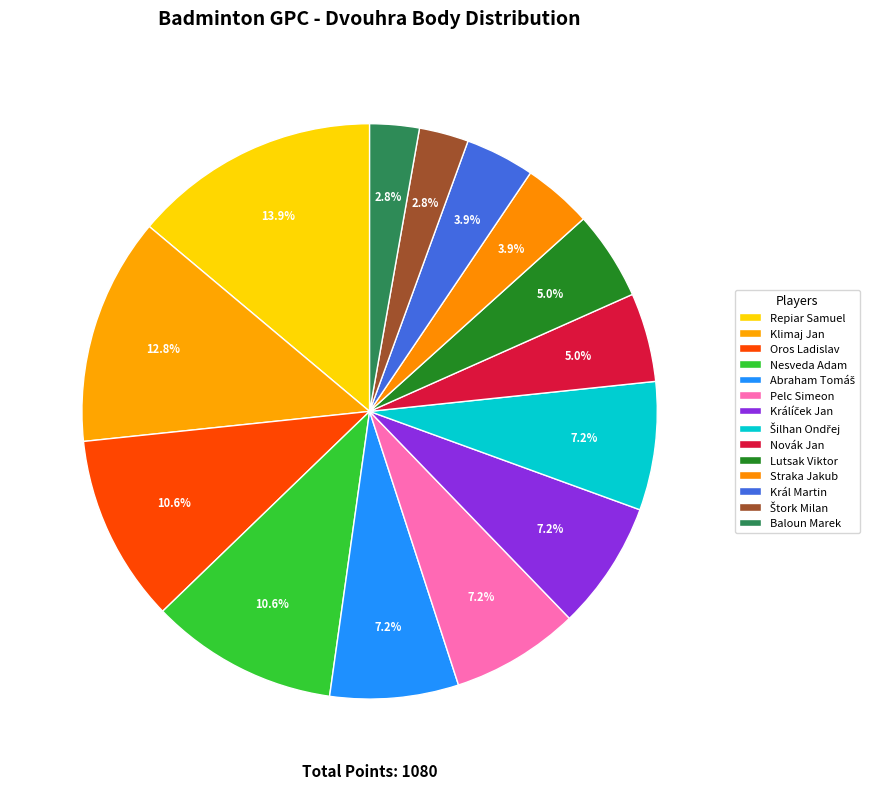

Is there any slice that represents more than half of the pie?

No